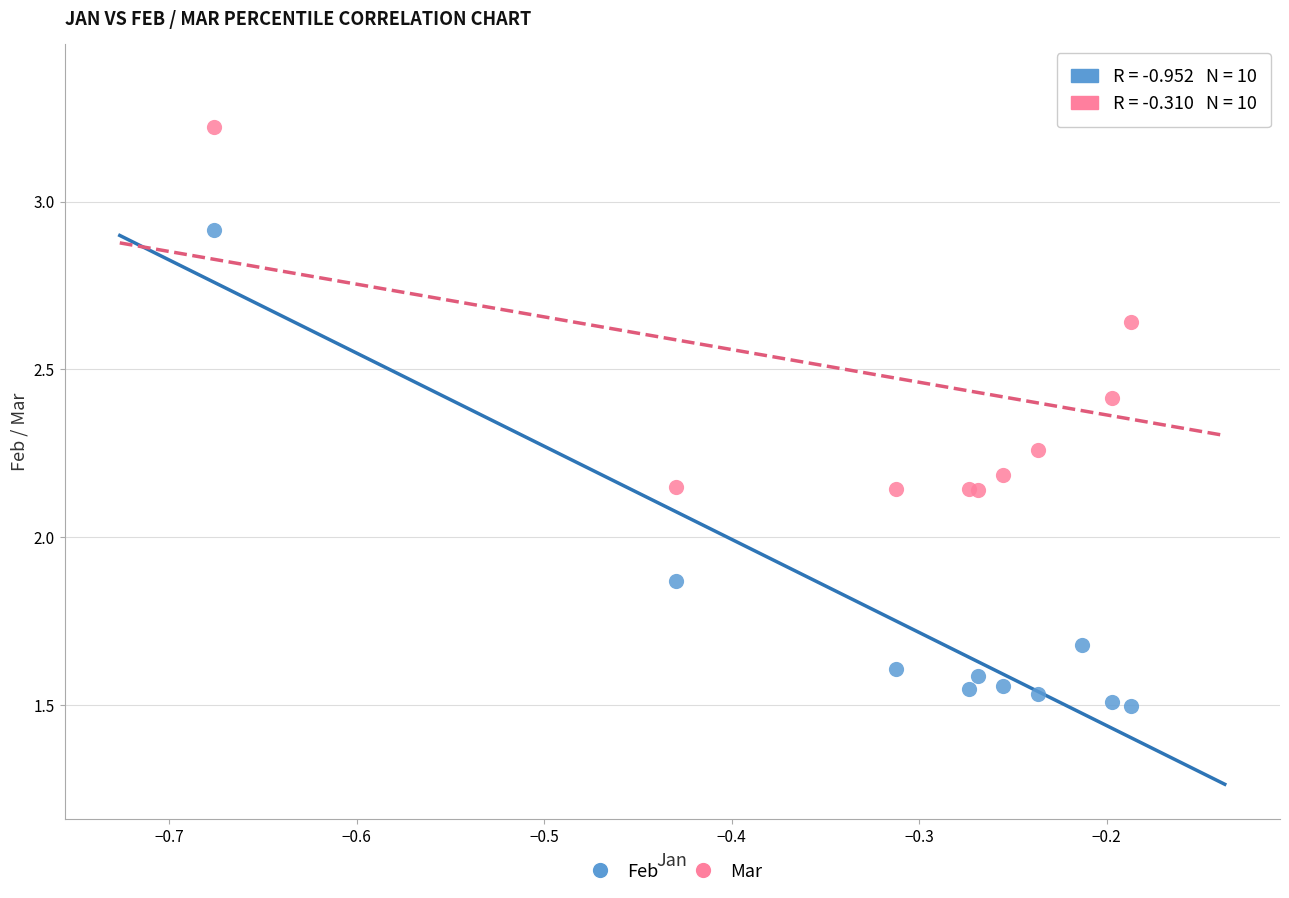

Which series contains the lowest Y value?

Feb